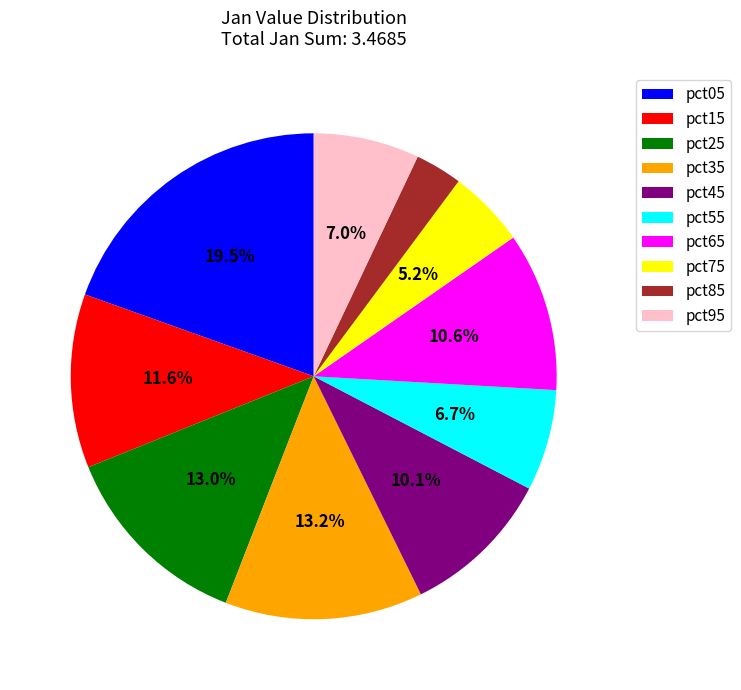

To the nearest percent, what is the difference between the largest and smallest slice percentages?

16%